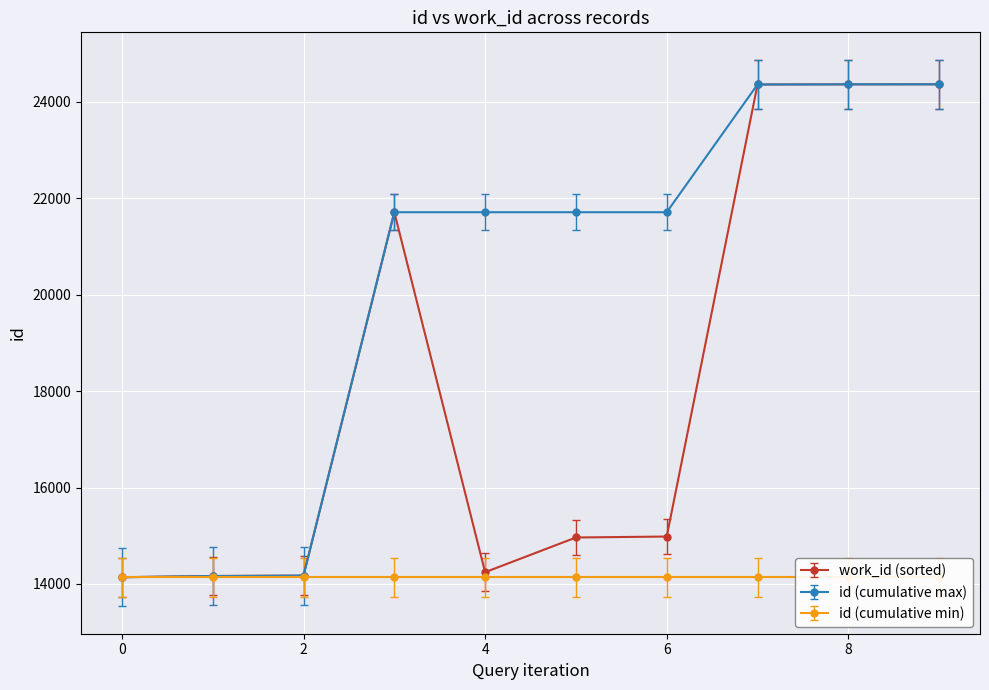

What is the lowest value of the id (cumulative max) series?

14139